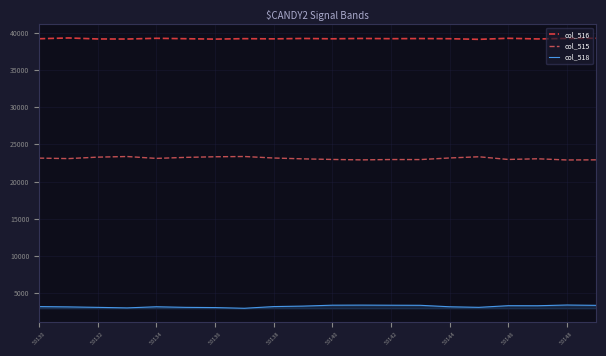

Which series has the largest total across all categories?

col_516